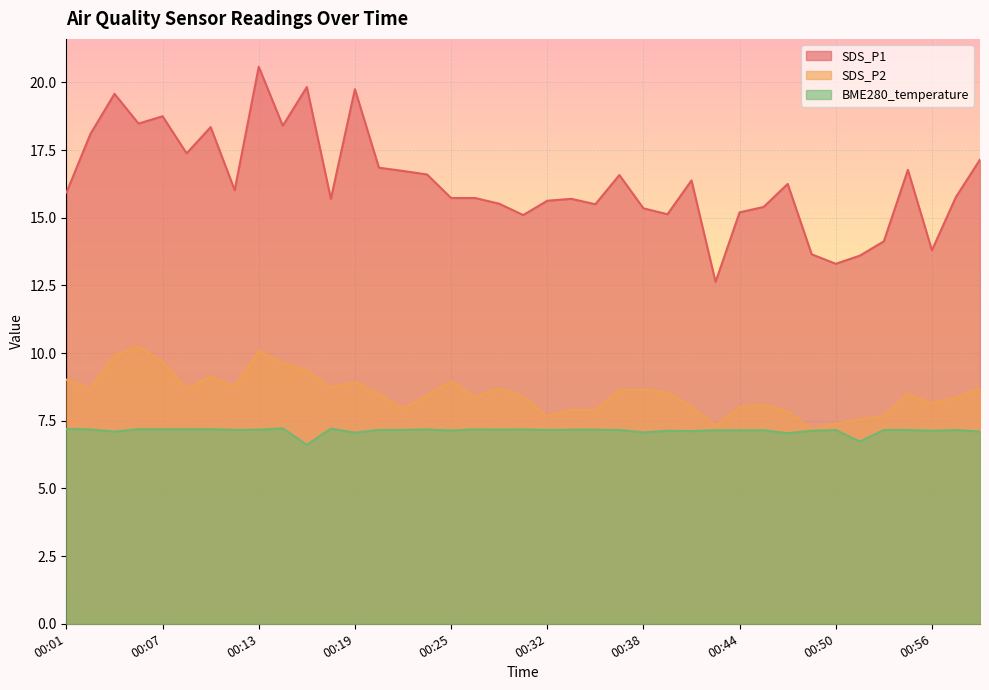

Rank the series at 00:18 from highest to lowest value.

SDS_P1, SDS_P2, BME280_temperature